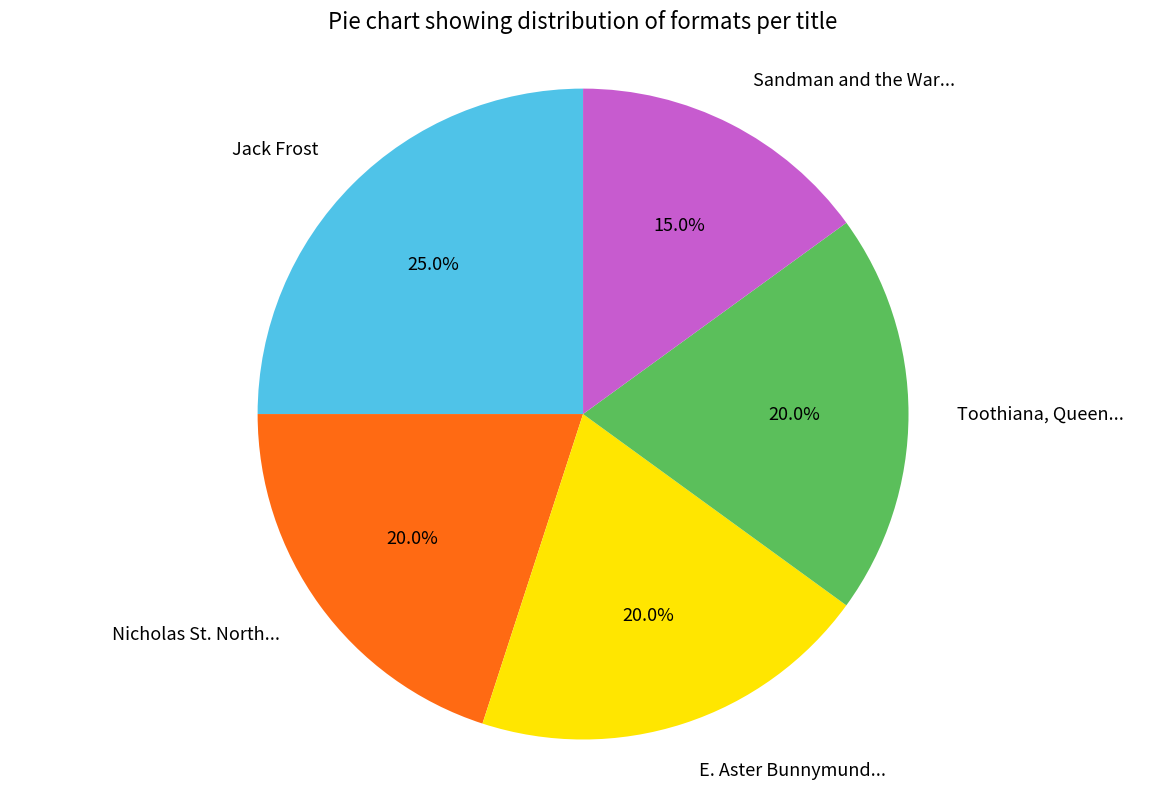

What is the ratio of the value at E. Aster Bunnymund... to the value at Sandman and the War...?

1.3